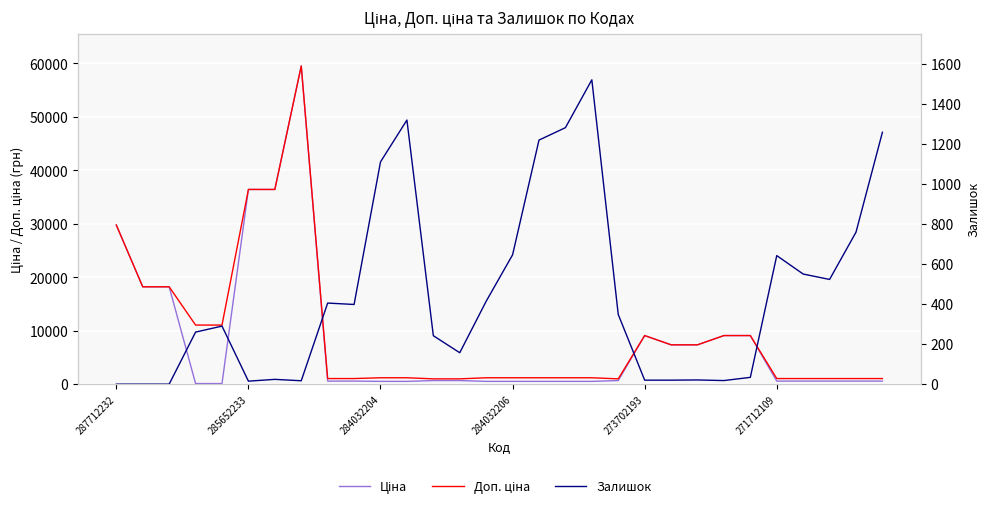

At which label is Доп. ціна closest to 30257?

287712232